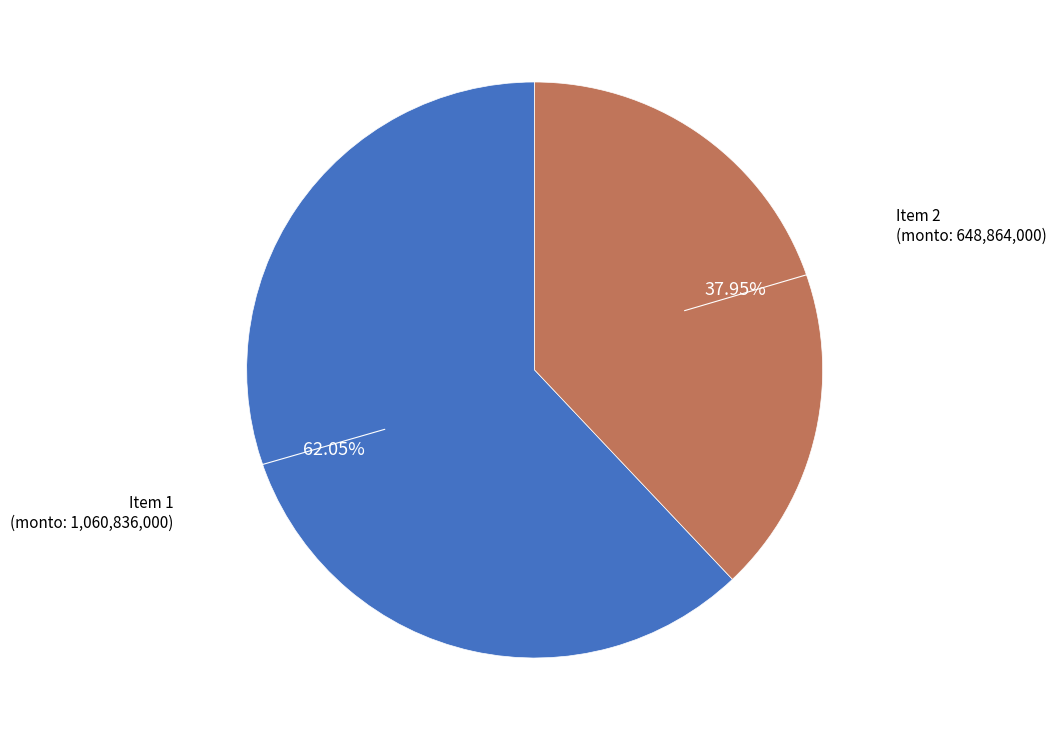

Is there any slice that represents more than half of the pie?

Yes